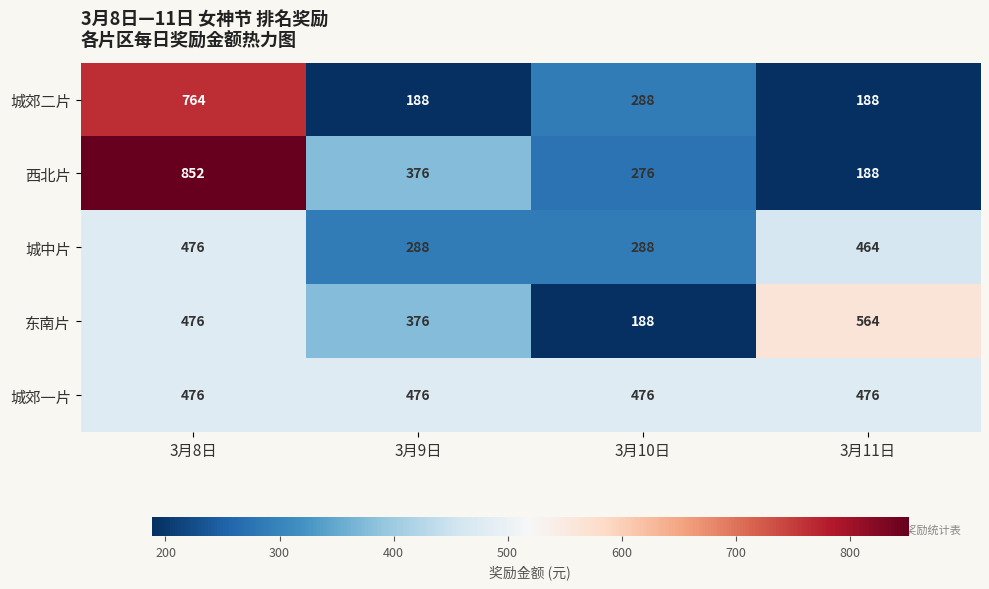

Which series changed the most between 3月10日 and 3月11日?

东南片